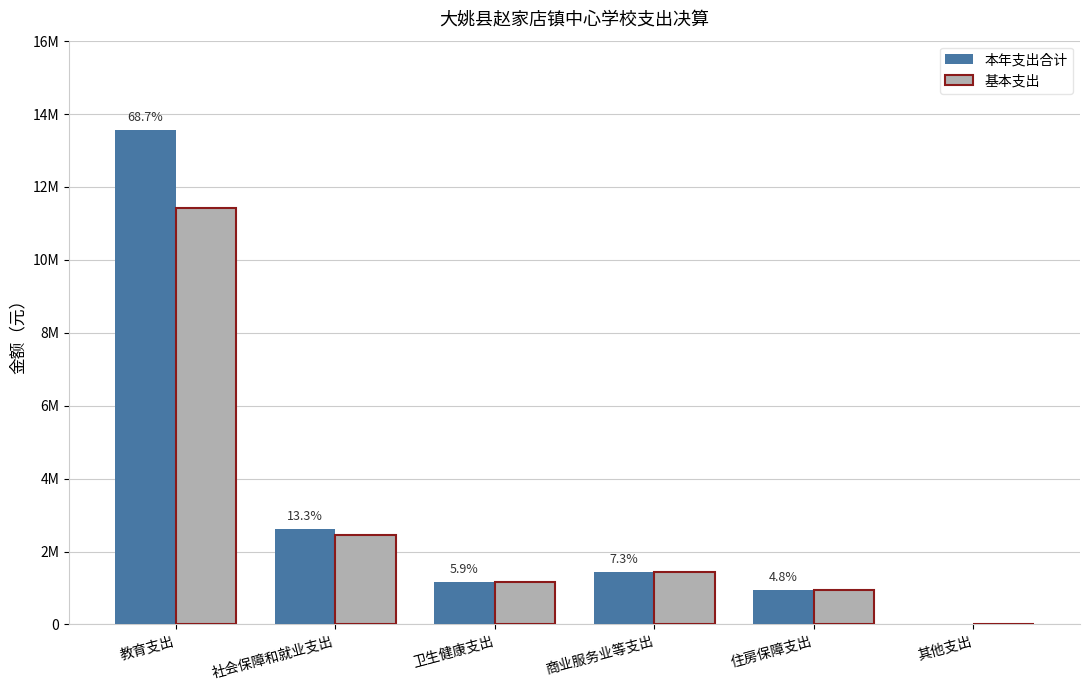

Reading right to left, what are all the values shown in this chart?

本年支出合计: 17247.8	950647.0	1440000.0	1162937.7	2622675.6	13569883.3
基本支出: 0.0	950647.0	1440000.0	1162937.7	2462115.6	11411902.6